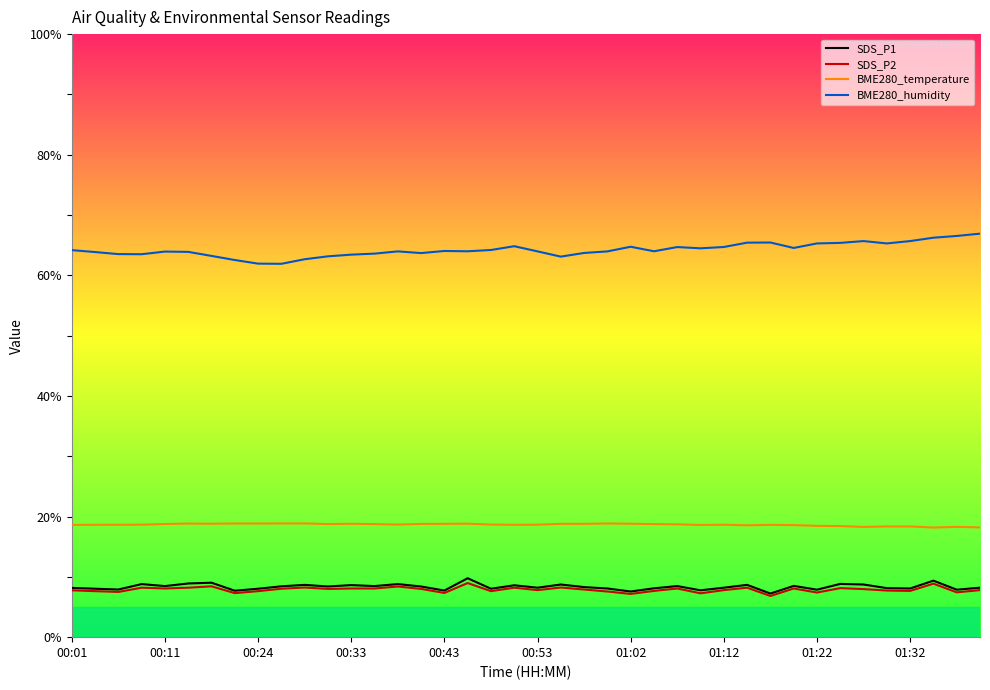

What is the minimum value shown in the chart?

6.8